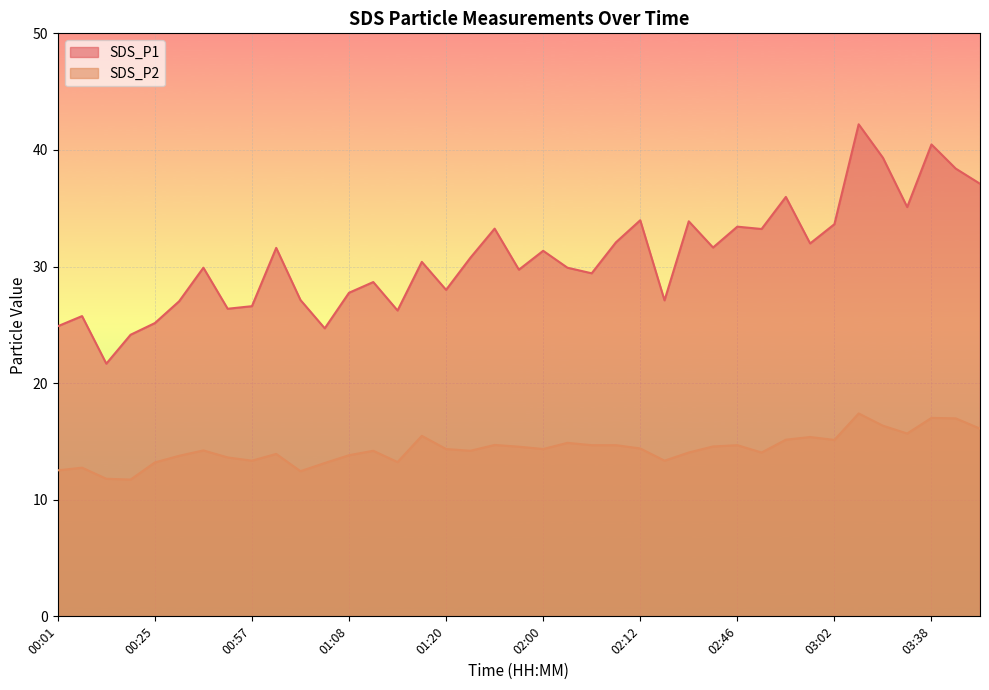

How many distinct data groups are displayed?

2